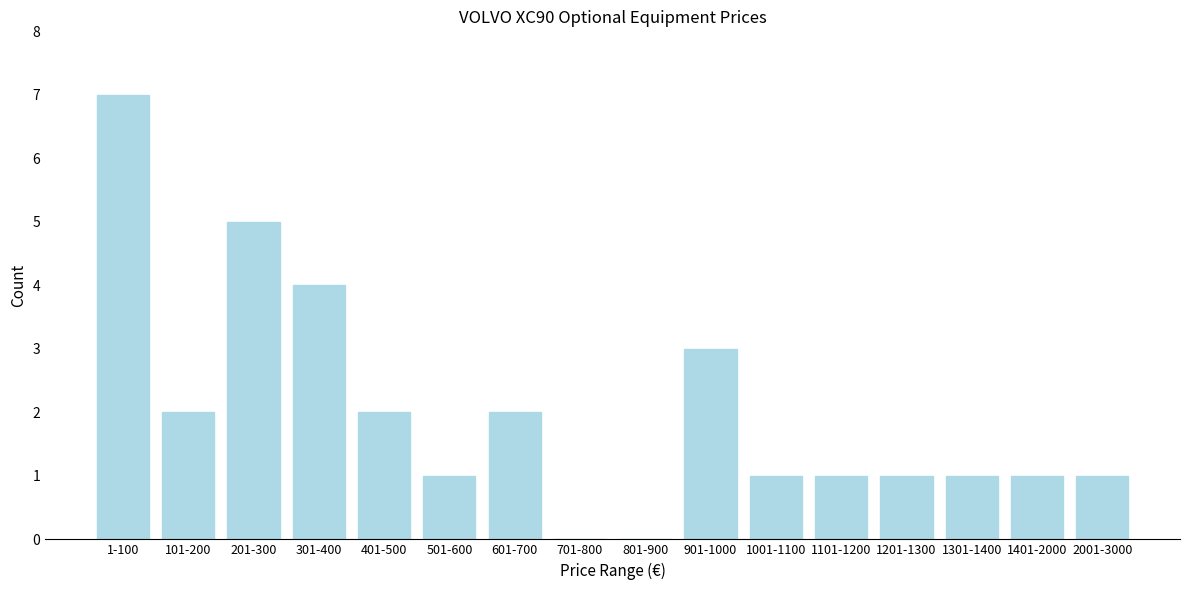

Reading right to left, list all the values displayed in this chart.

2001-3000=1	1401-2000=1	1301-1400=1	1201-1300=1	1101-1200=1	1001-1100=1	901-1000=3	801-900=0	701-800=0	601-700=2	501-600=1	401-500=2	301-400=4	201-300=5	101-200=2	1-100=7